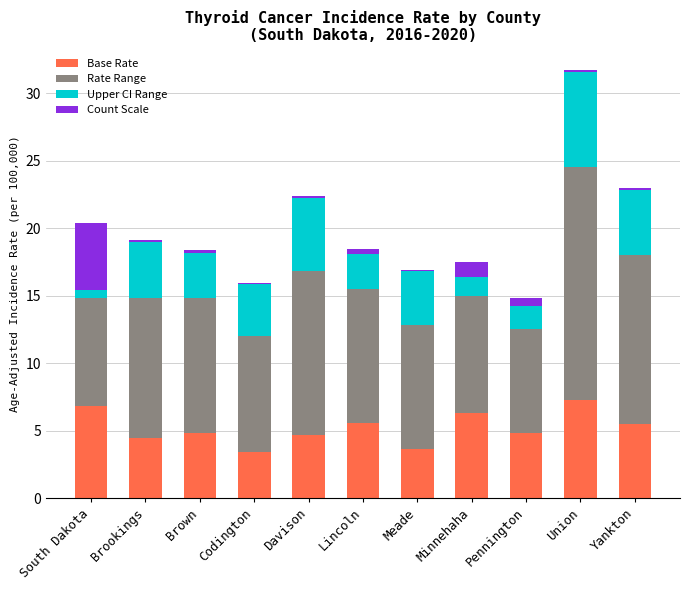

Are the bars horizontal?

No